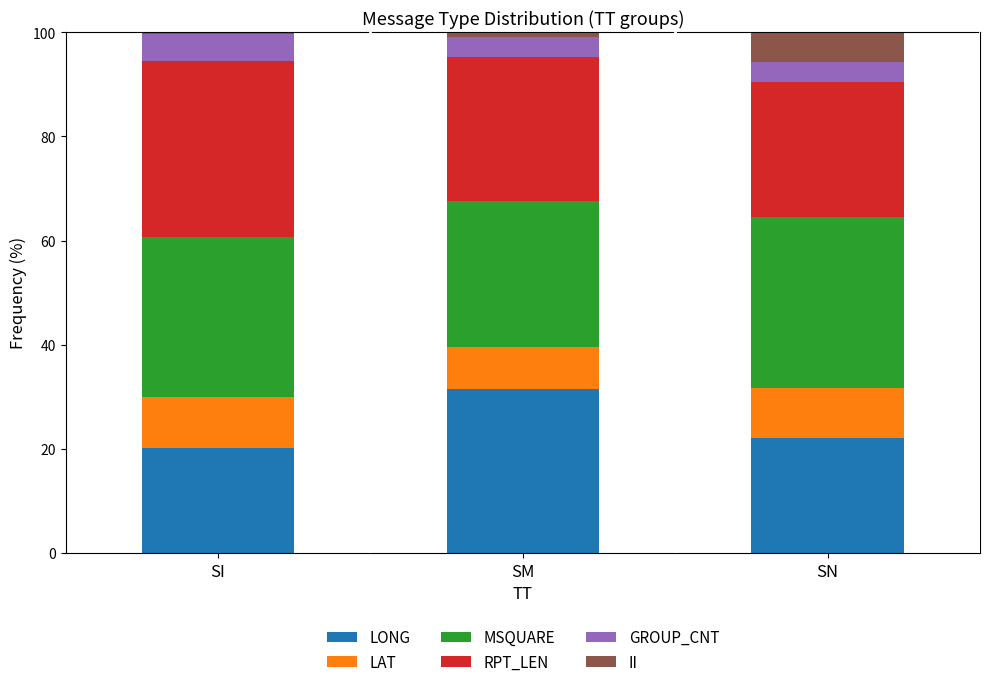

At which label does LONG reach its peak?

SM